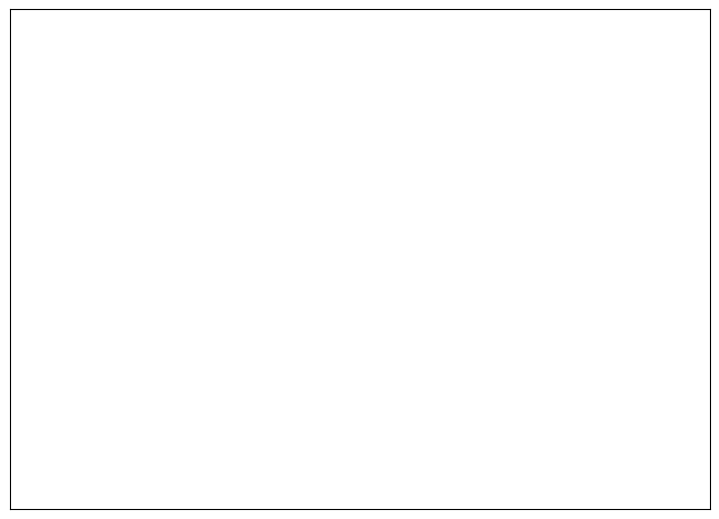

How many slices are in this pie chart?

12